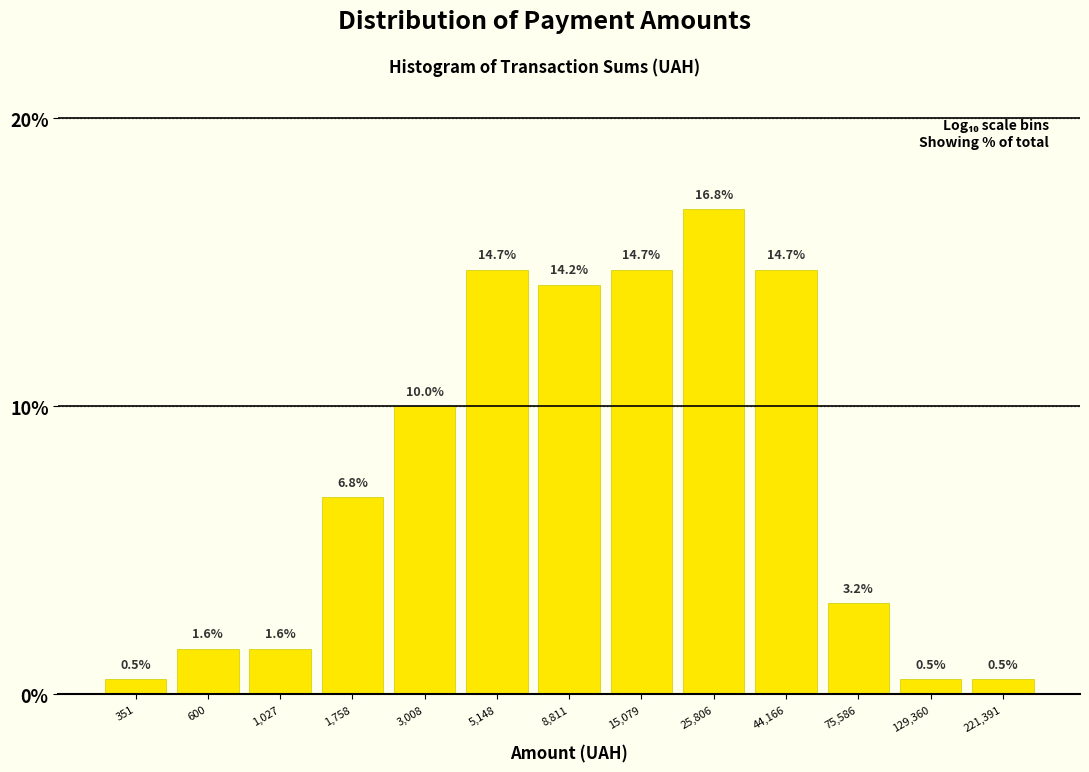

Reading left to right, transcribe all the data shown in this chart.

351=0.5	600=1.6	1,027=1.6	1,758=6.8	3,008=10.0	5,148=14.7	8,811=14.2	15,079=14.7	25,806=16.8	44,166=14.7	75,586=3.2	129,360=0.5	221,391=0.5